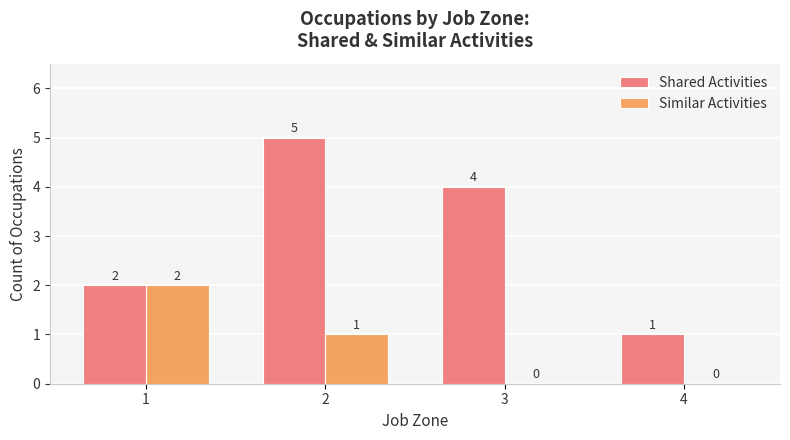

Between 1 and 4, which series saw the biggest shift?

Similar Activities